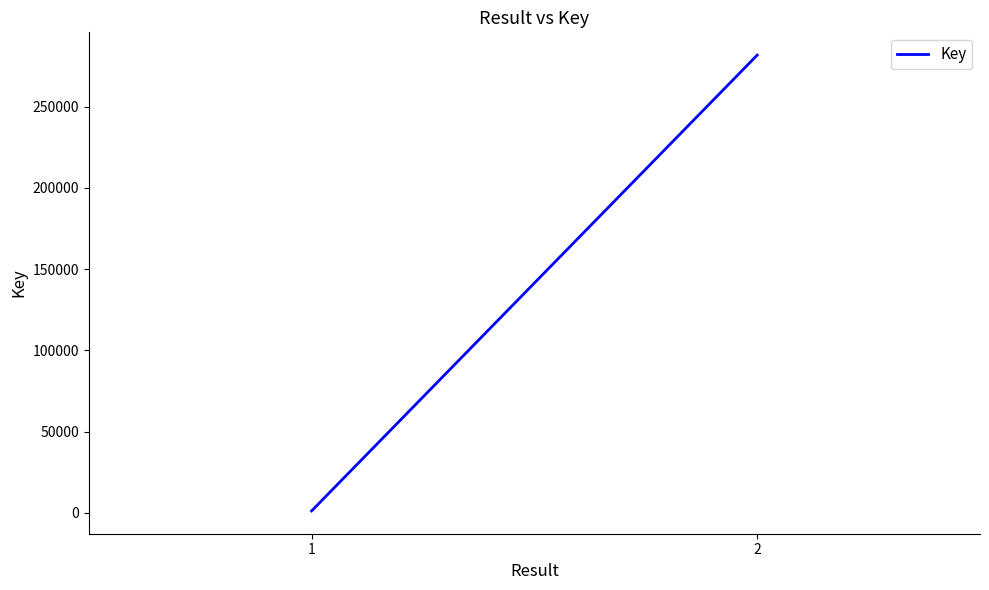

What is the minimum value shown in the chart?

1127